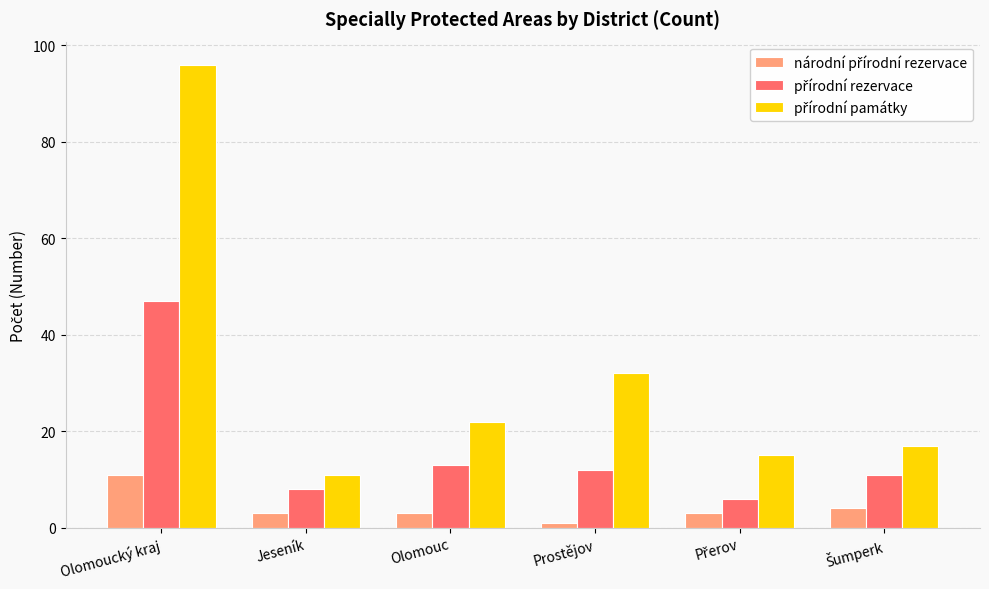

What is the difference between the highest and lowest values at Jeseník?

8